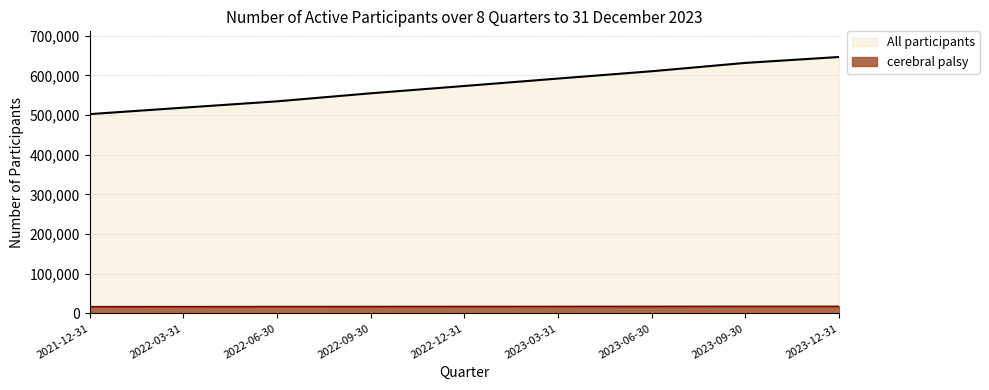

Between 2023-06-30 and 2022-12-31, which is larger?

2023-06-30